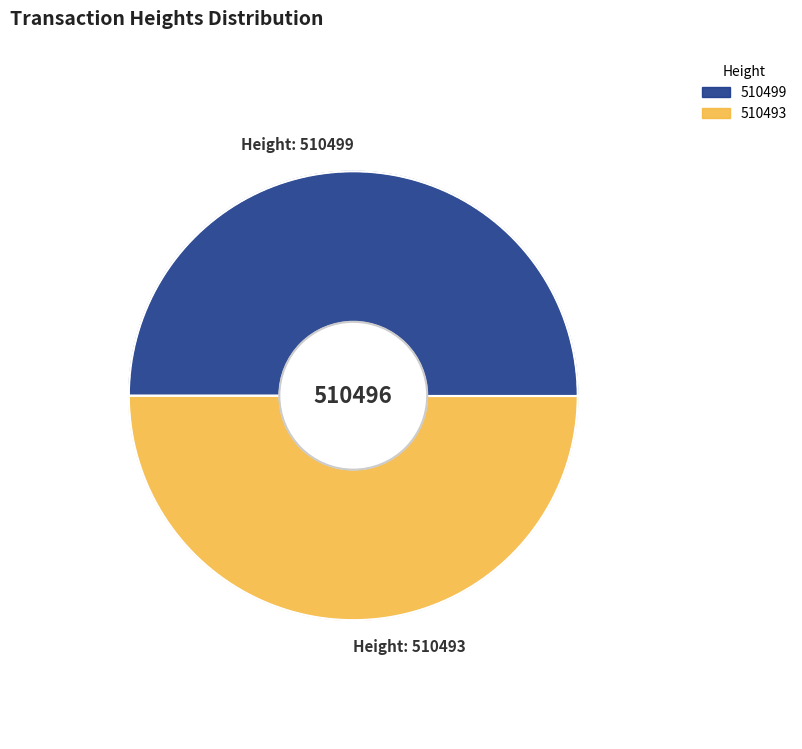

Which slice is the largest?

510499